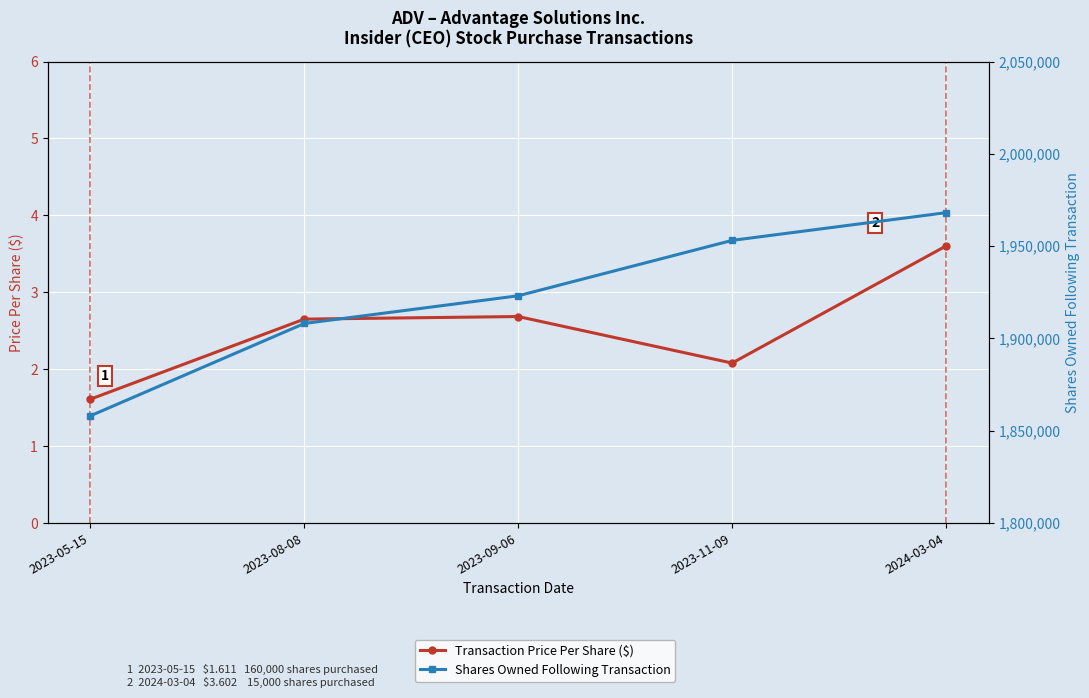

At 2023-05-15, list the series in order from smallest to largest.

Transaction Price Per Share ($), Shares Owned Following Transaction